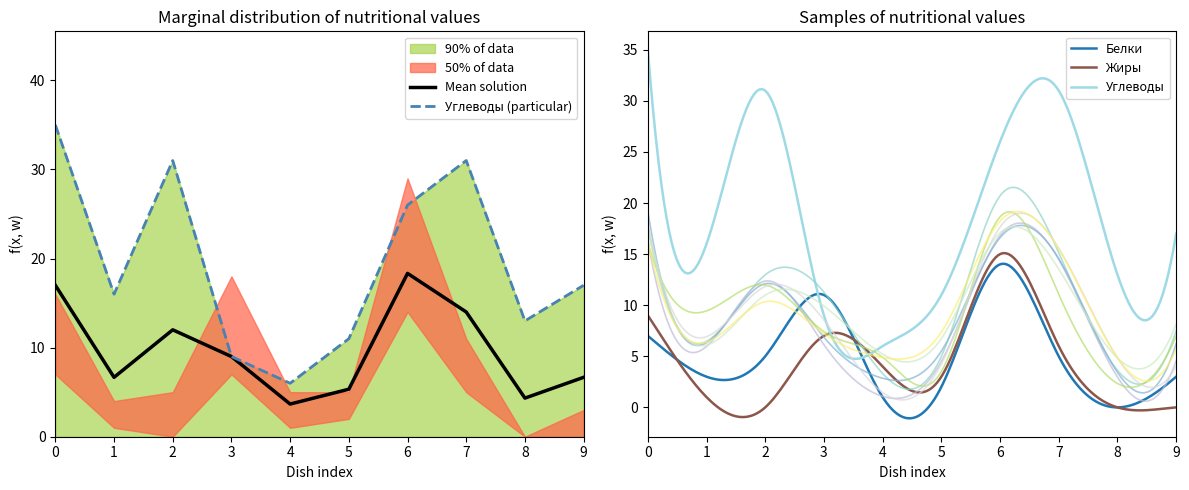

What is the highest value of the Белки series?

14.1